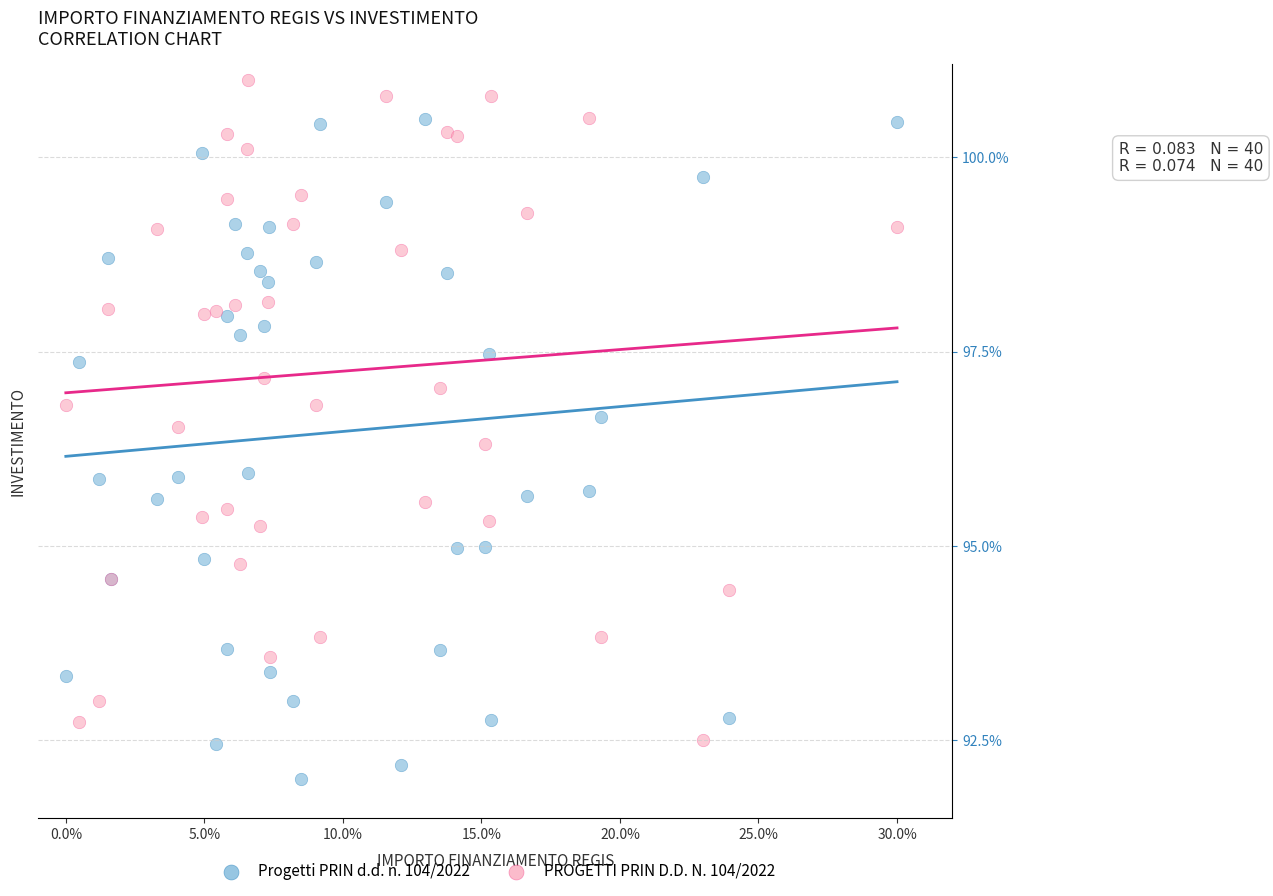

Which series reaches the maximum Y coordinate?

PROGETTI PRIN D.D. N. 104/2022